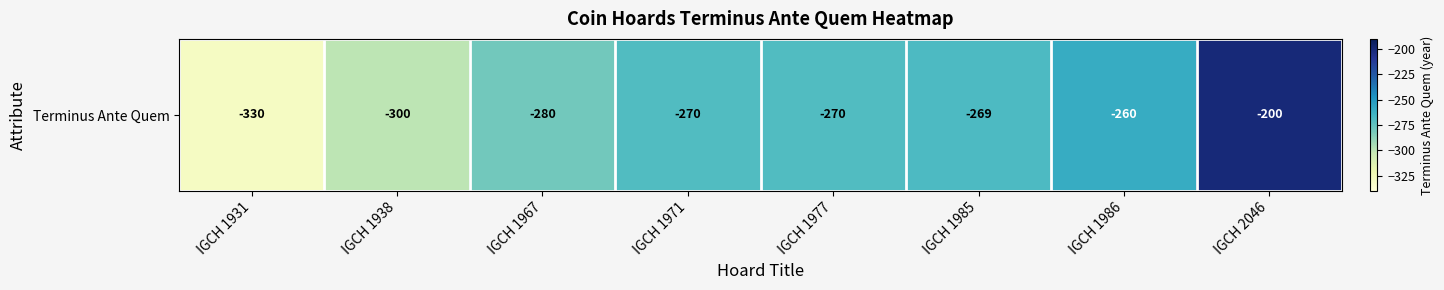

List the labels in order of value, smallest first.

IGCH 1931, IGCH 1938, IGCH 1967, IGCH 1971, IGCH 1977, IGCH 1985, IGCH 1986, IGCH 2046